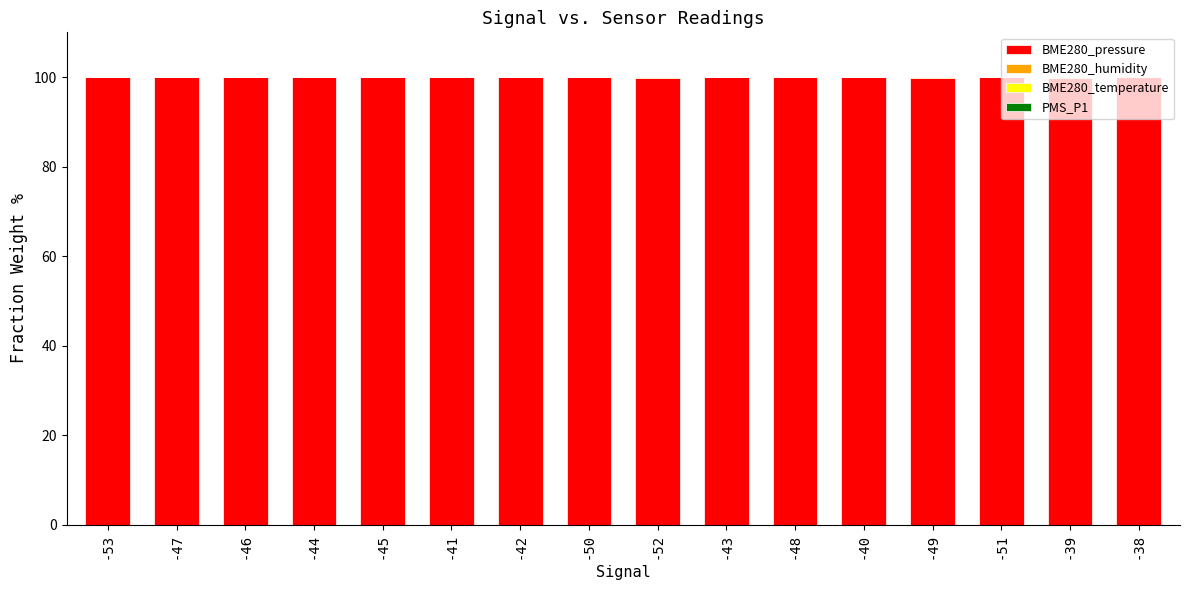

Which has a higher value, -41 or -52?

-41